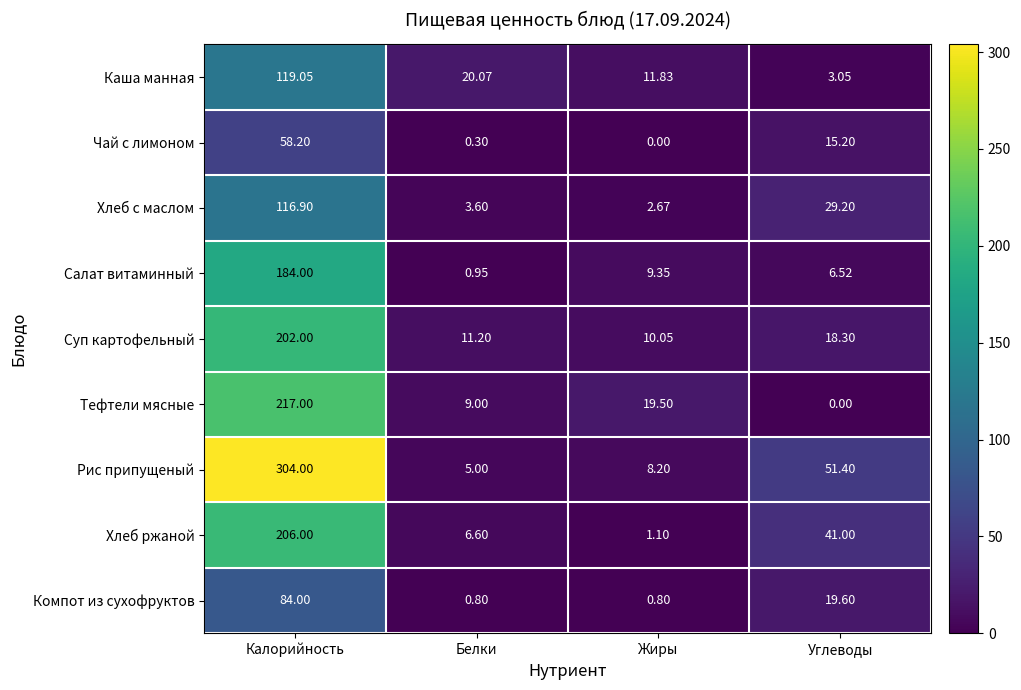

Which category has the lowest value in the Хлеб с маслом series?

Жиры